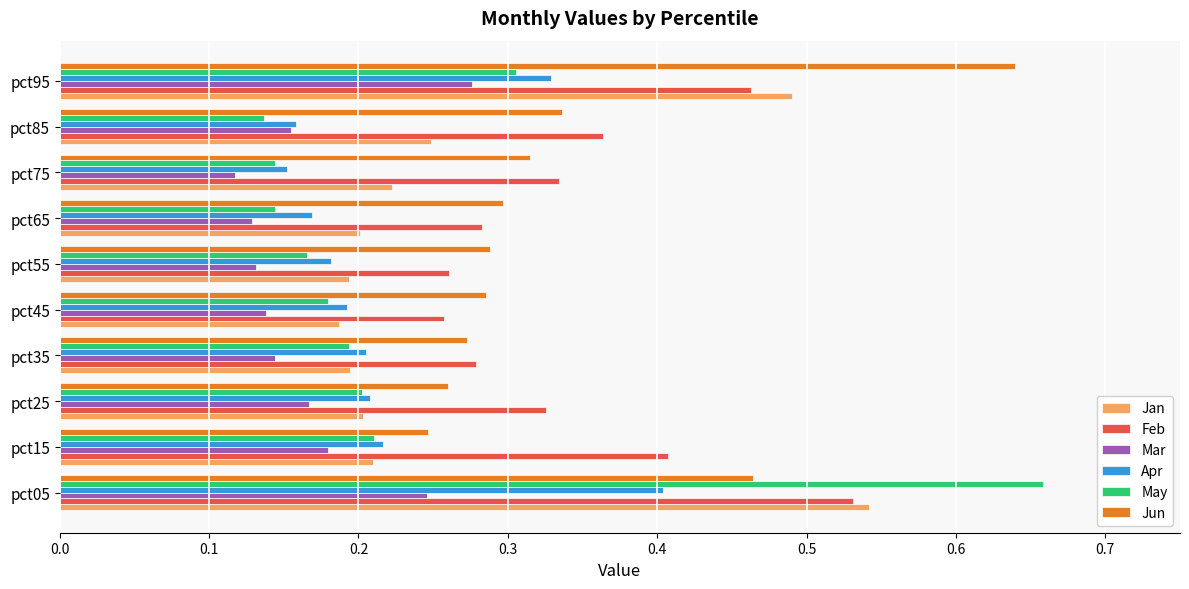

Which series changed the most between pct55 and pct95?

Jun